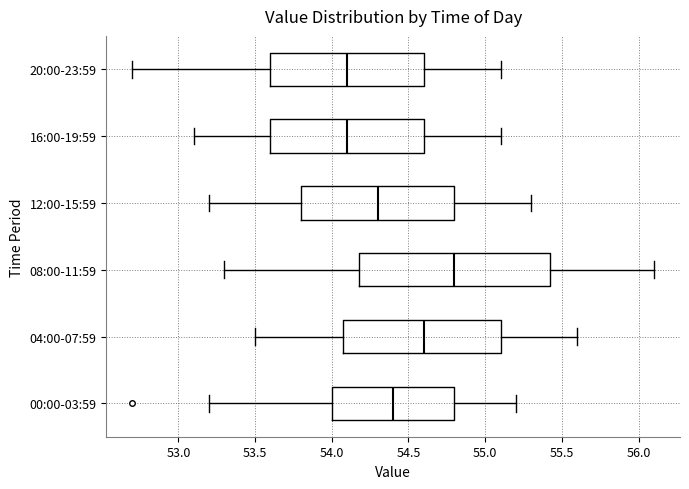

Which box has the furthest to the right median line?

08:00-11:59